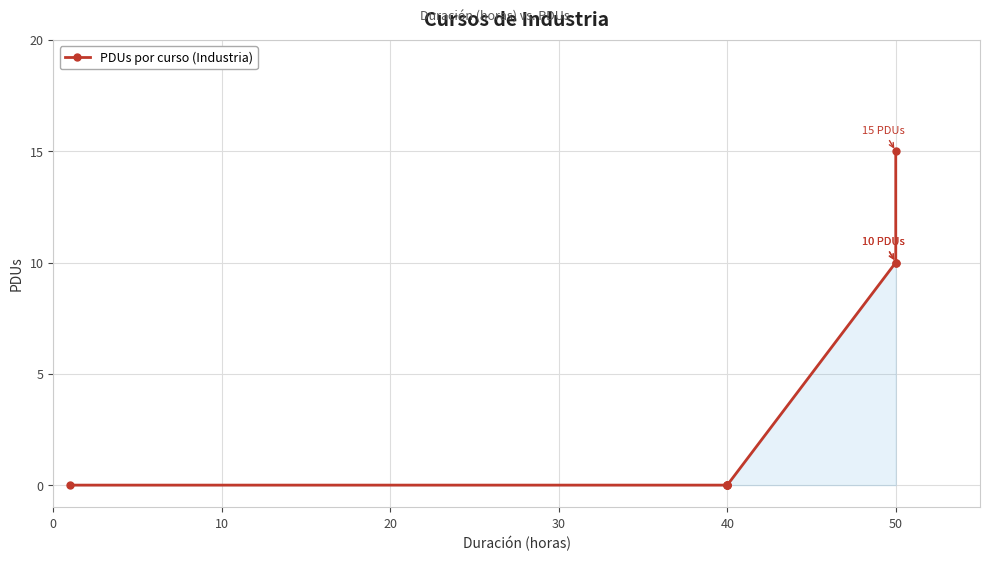

Count the values in the range 0 to 10.

7